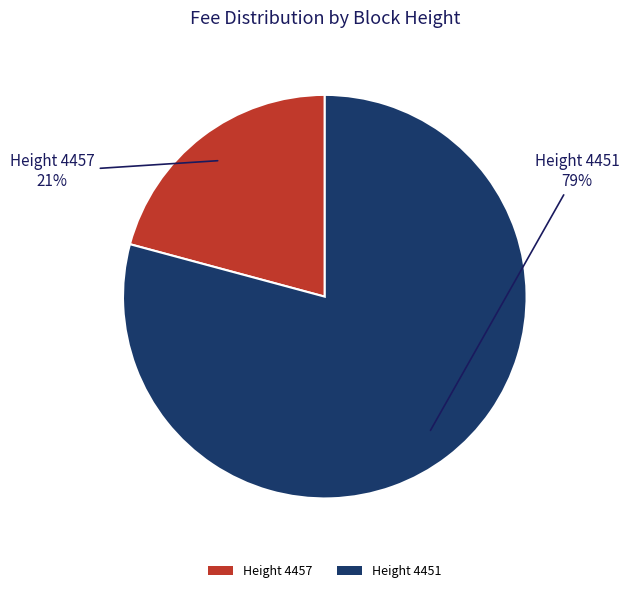

Between Height 4451 and Height 4457, which is larger?

Height 4451